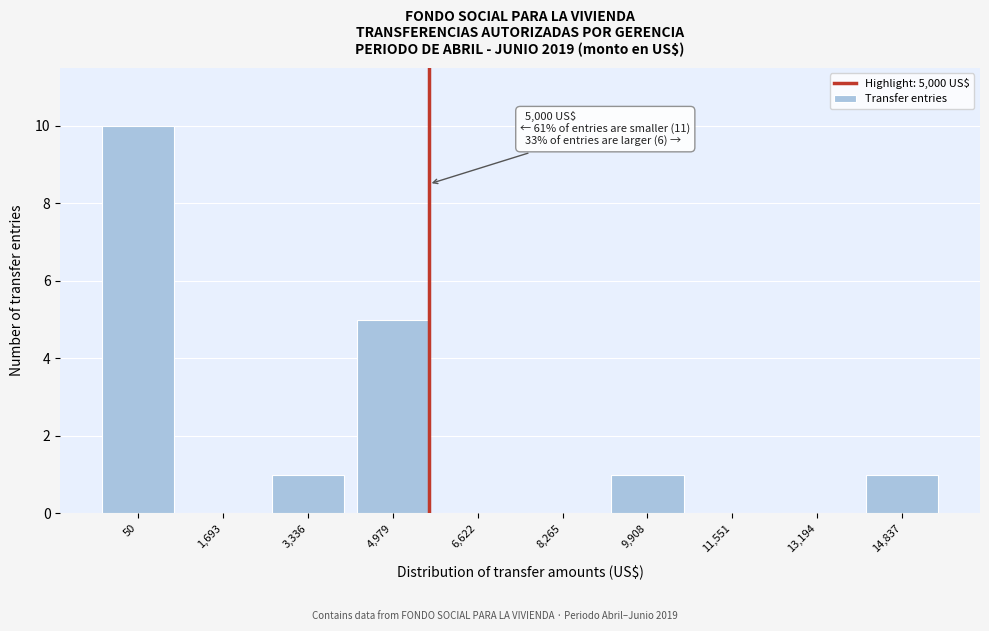

Reading left to right, list all the values displayed in this chart.

50=10	1,693=0	3,336=1	4,979=5	6,622=0	8,265=0	9,908=1	11,551=0	13,194=0	14,837=1